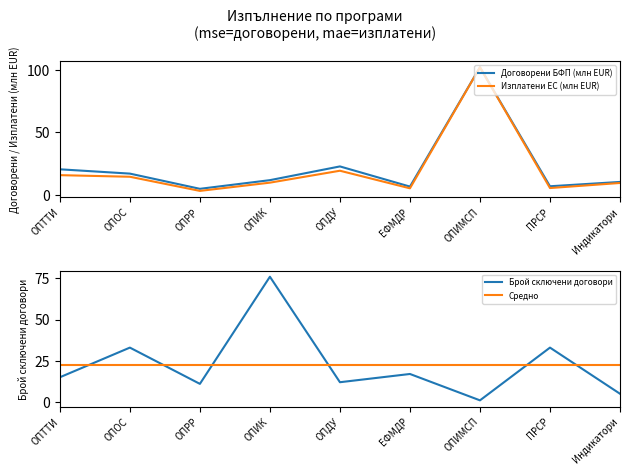

What is the spread (max minus min) of values at Индикатори?

17.6